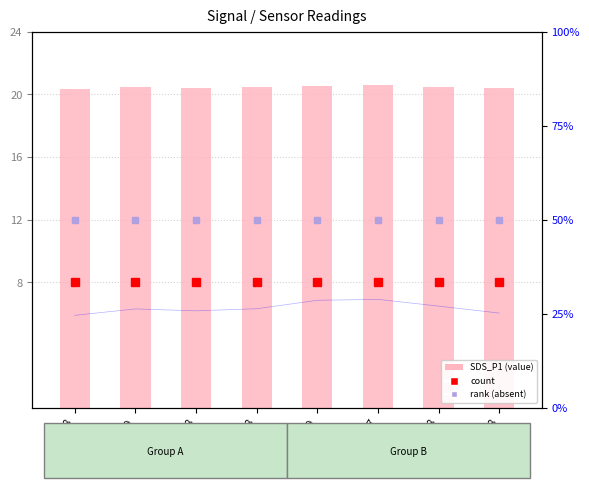

What is the ratio of the value at -59 to the value at -58?

1.1